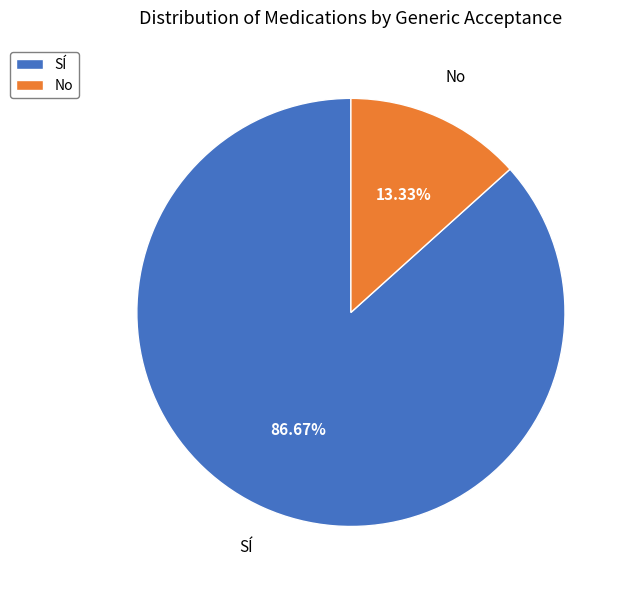

Which slice is the smallest?

No